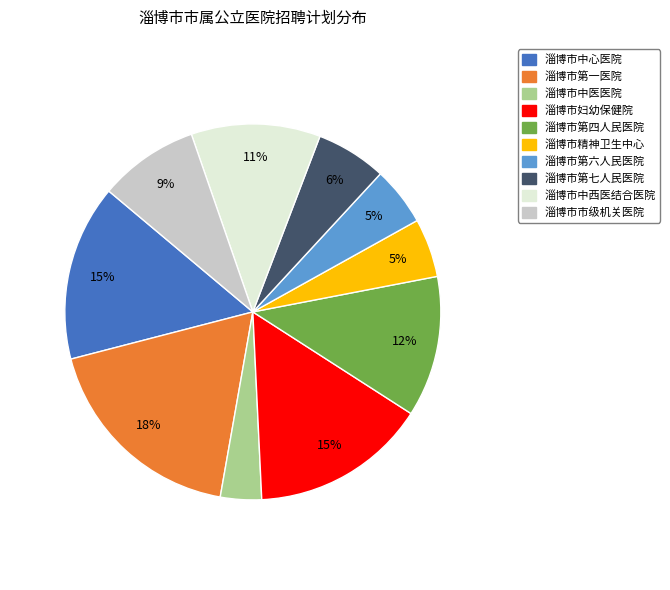

To the nearest percent, what is the average slice percentage?

10%